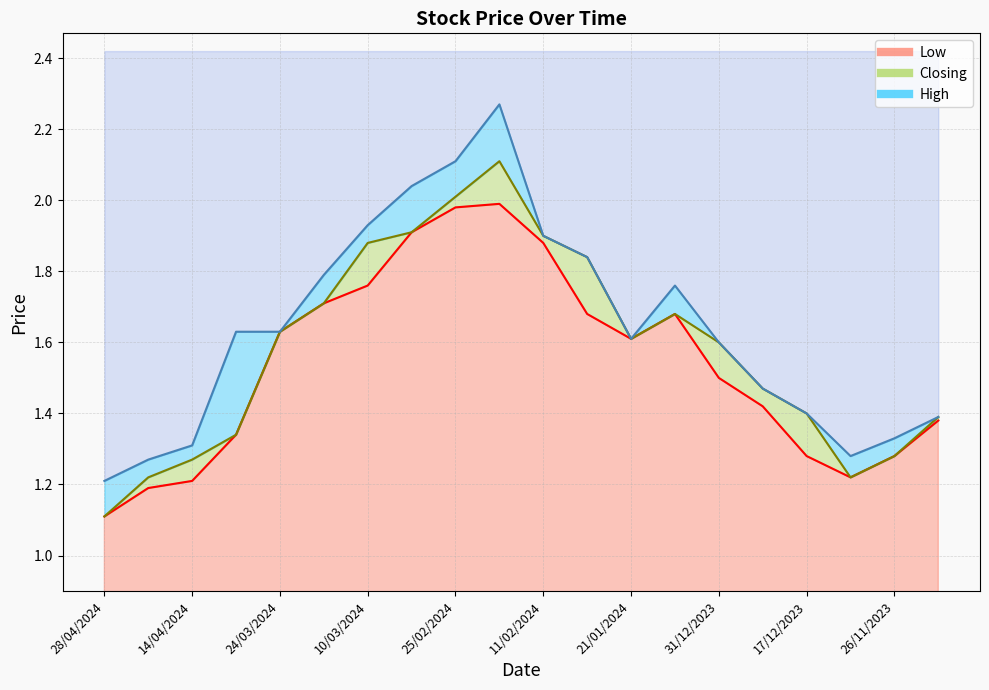

At which category is the sum across all series the highest?

18/02/2024